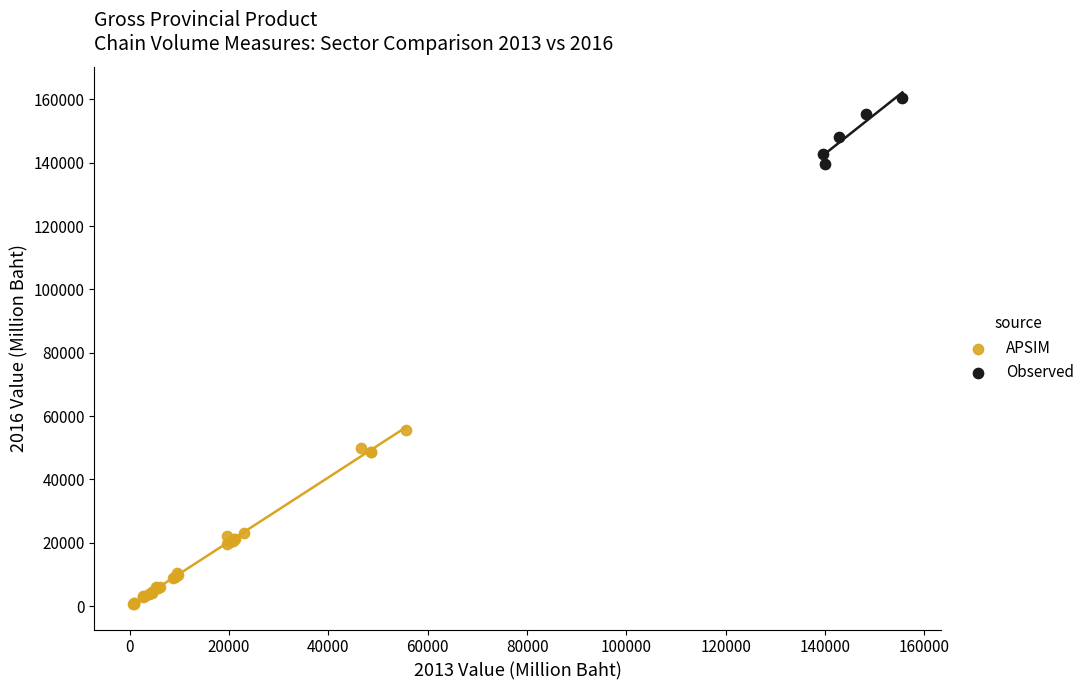

Which series has the widest spread of Y values?

APSIM